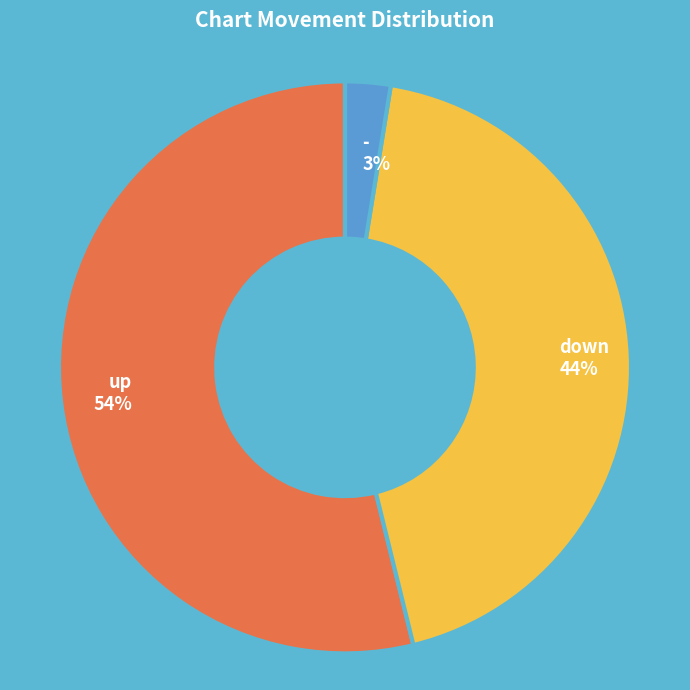

Rank the categories by value from highest to lowest.

up, down, -